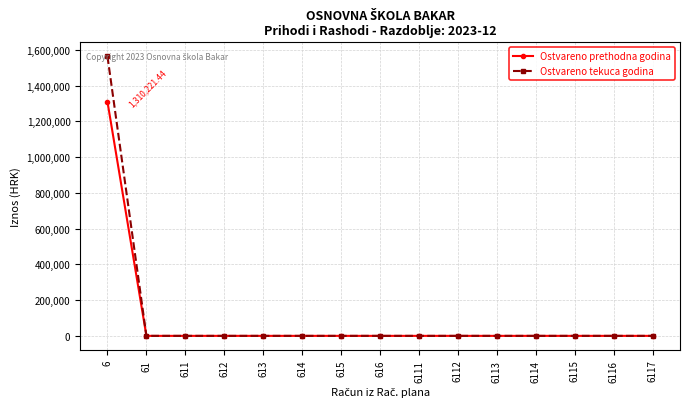

What are all the series names shown in the legend?

Ostvareno prethodna godina, Ostvareno tekuca godina